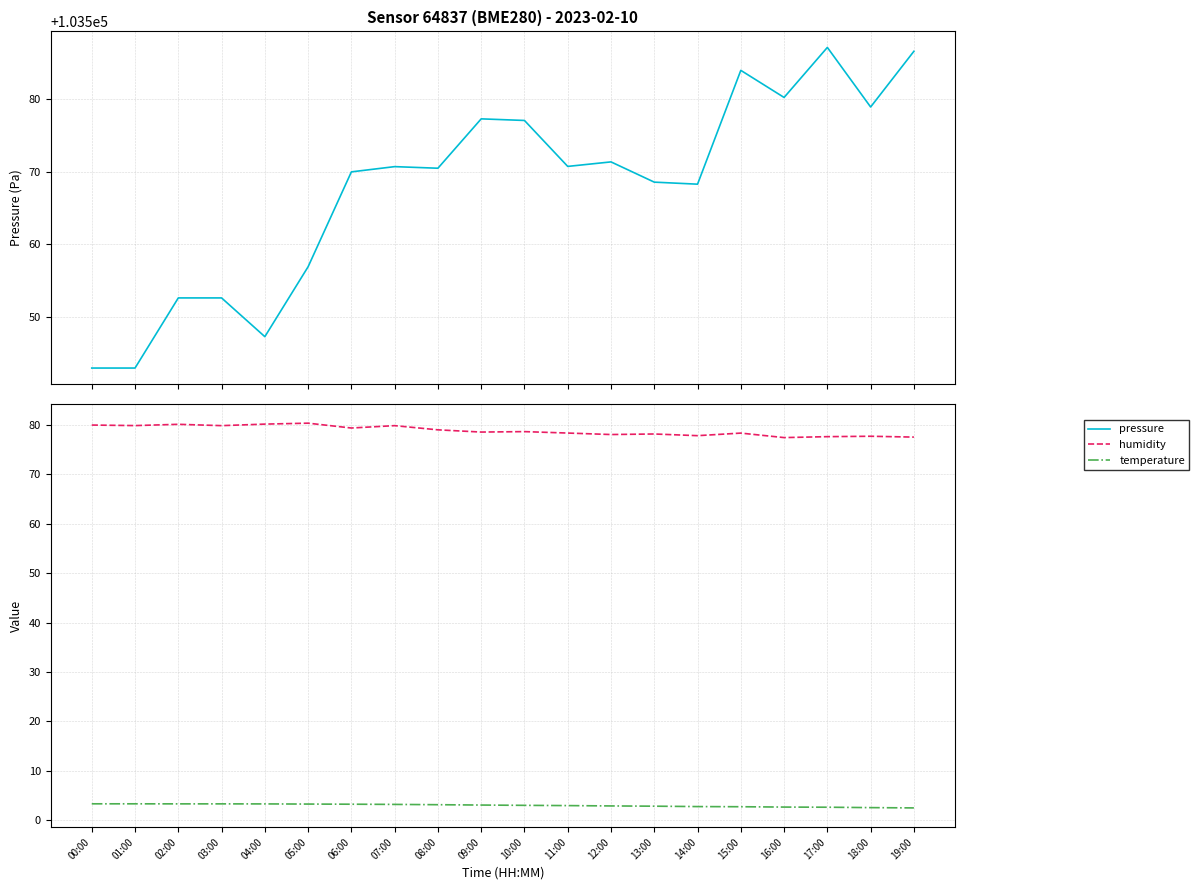

Reading right to left, transcribe all the data shown in this chart.

pressure: 19:00=103586.5	18:00=103578.9	17:00=103587.1	16:00=103580.2	15:00=103583.9	14:00=103568.3	13:00=103568.6	12:00=103571.3	11:00=103570.7	10:00=103577.0	09:00=103577.2	08:00=103570.5	07:00=103570.7	06:00=103570.0	05:00=103556.9	04:00=103547.3	03:00=103552.7	02:00=103552.7	01:00=103543.0	00:00=103543.0
humidity: 19:00=77.6	18:00=77.7	17:00=77.7	16:00=77.5	15:00=78.4	14:00=77.8	13:00=78.2	12:00=78.1	11:00=78.4	10:00=78.7	09:00=78.6	08:00=79.0	07:00=79.9	06:00=79.4	05:00=80.4	04:00=80.2	03:00=79.9	02:00=80.2	01:00=79.9	00:00=80.0
temperature: 19:00=2.5	18:00=2.5	17:00=2.6	16:00=2.6	15:00=2.7	14:00=2.8	13:00=2.8	12:00=2.9	11:00=3.0	10:00=3.0	09:00=3.1	08:00=3.1	07:00=3.2	06:00=3.2	05:00=3.3	04:00=3.3	03:00=3.3	02:00=3.3	01:00=3.3	00:00=3.3